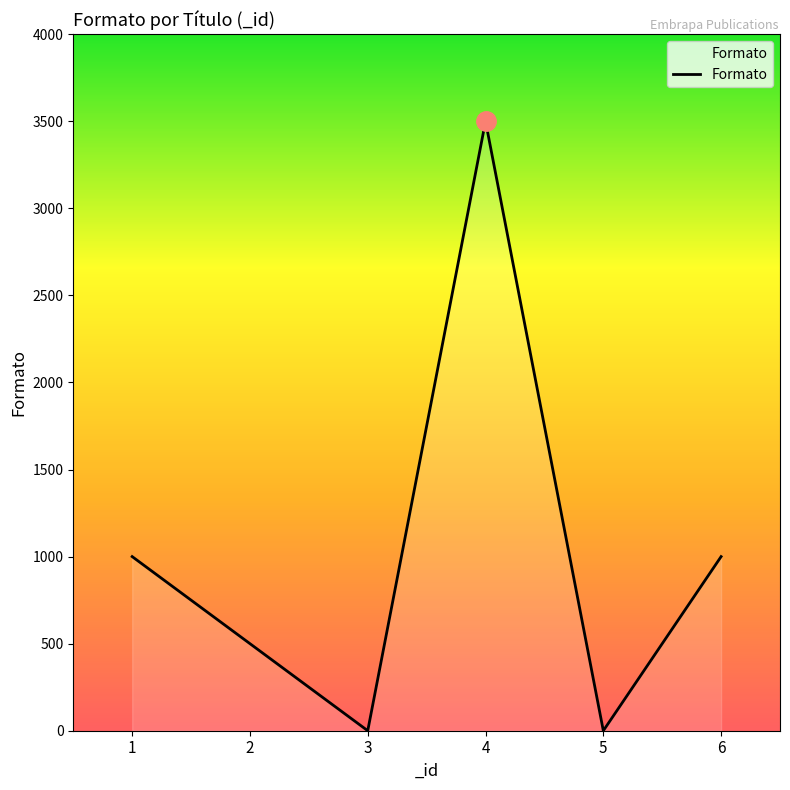

What is the maximum value shown in the chart?

3500